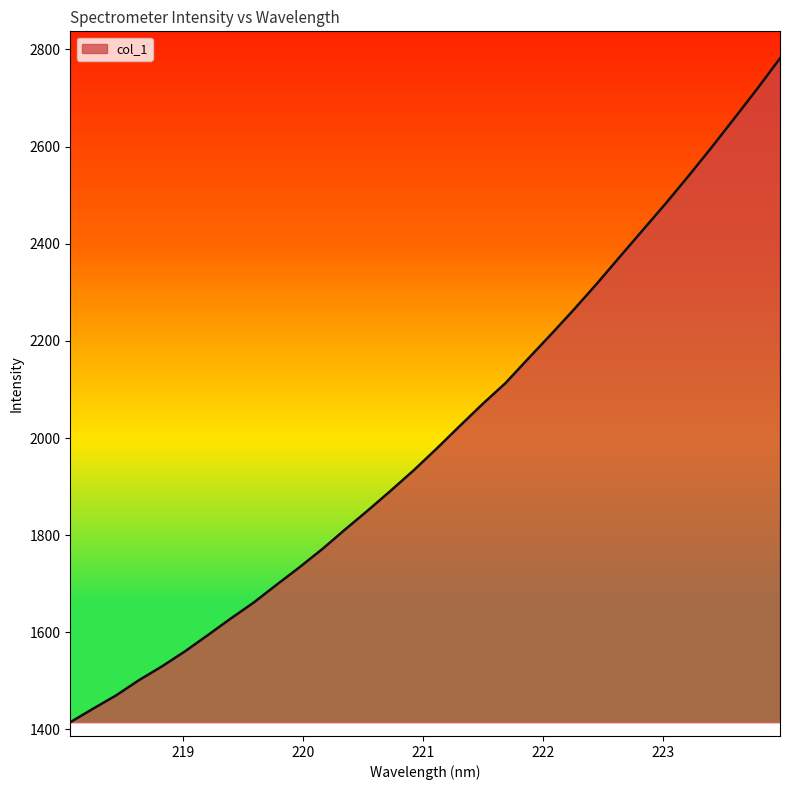

What is the greatest value displayed?

2781.7